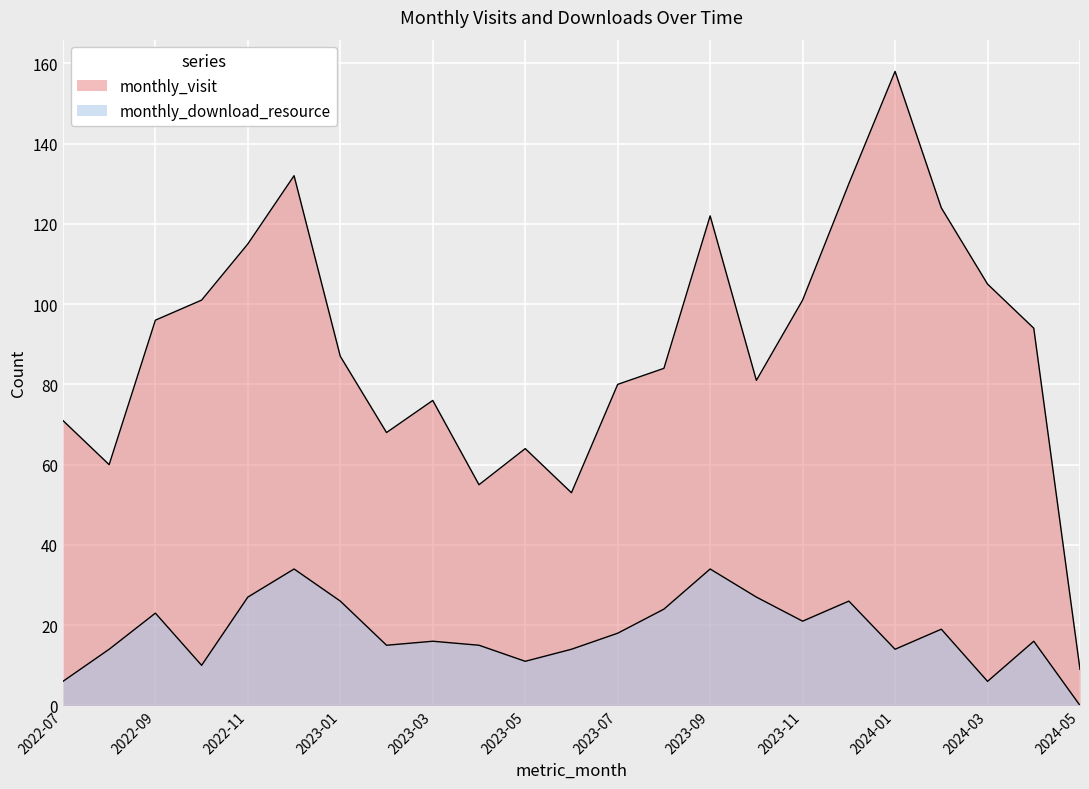

True or false: monthly_visit has more than 2 interior local peaks.

True